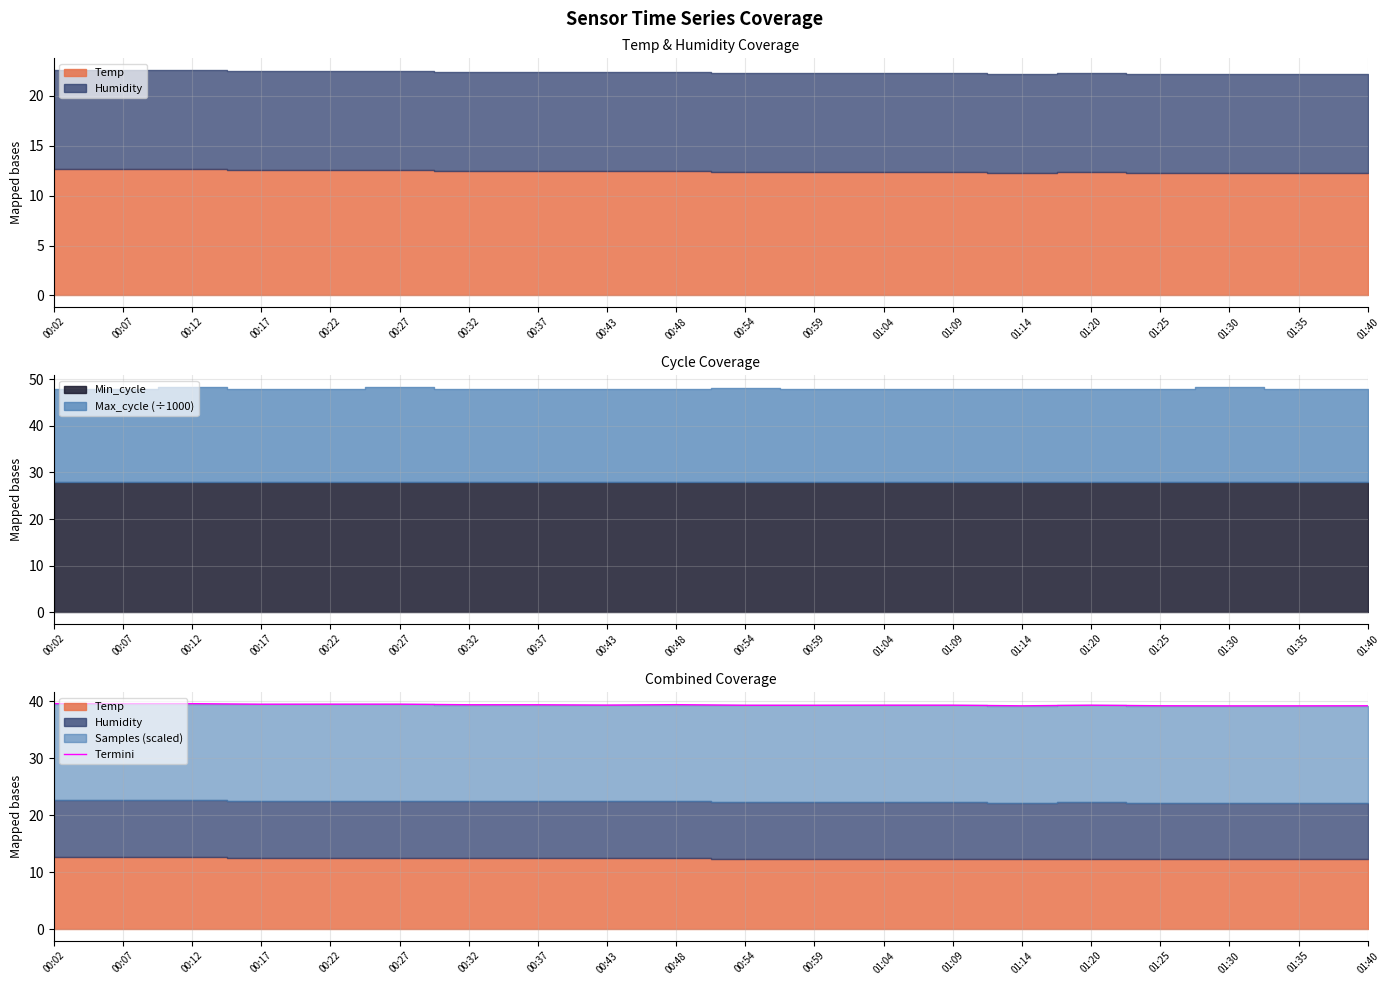

How many interior local peaks (higher than both neighbors) does the data have?

5